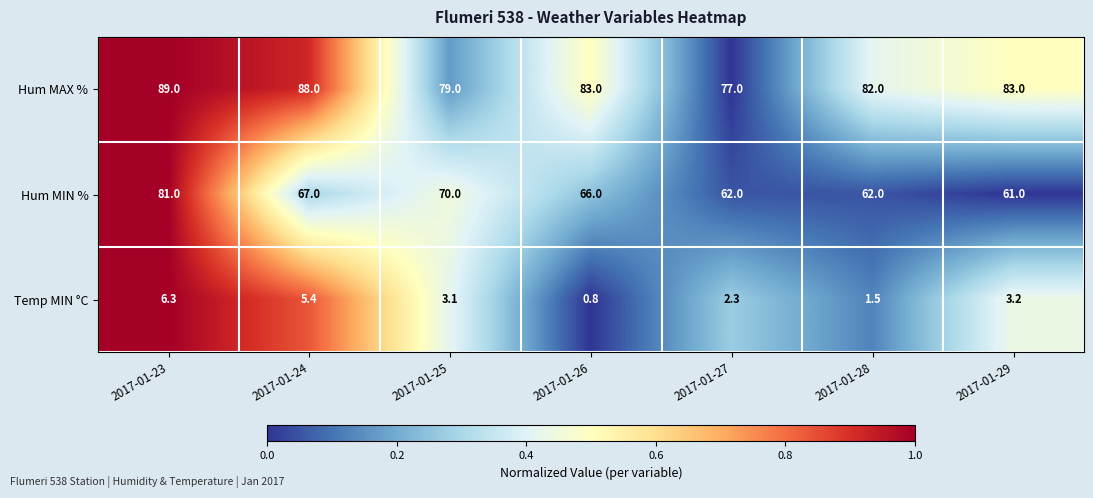

What is the difference between the maximum and second lowest values in the Hum MIN % series?

19.0